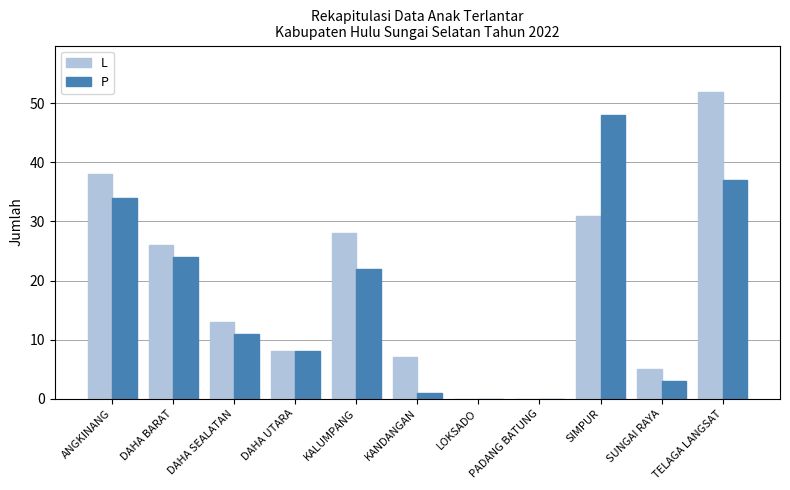

The value of P at KANDANGAN is 1. True or false?

True